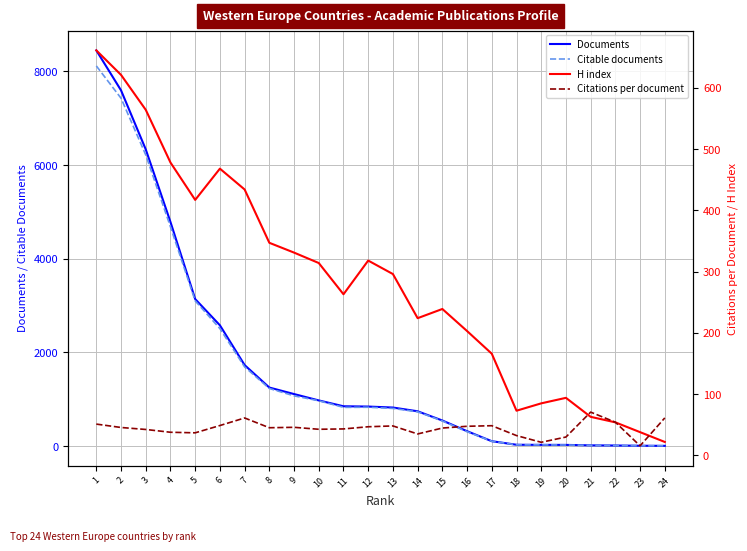

What is the minimum value for H index?

22.0